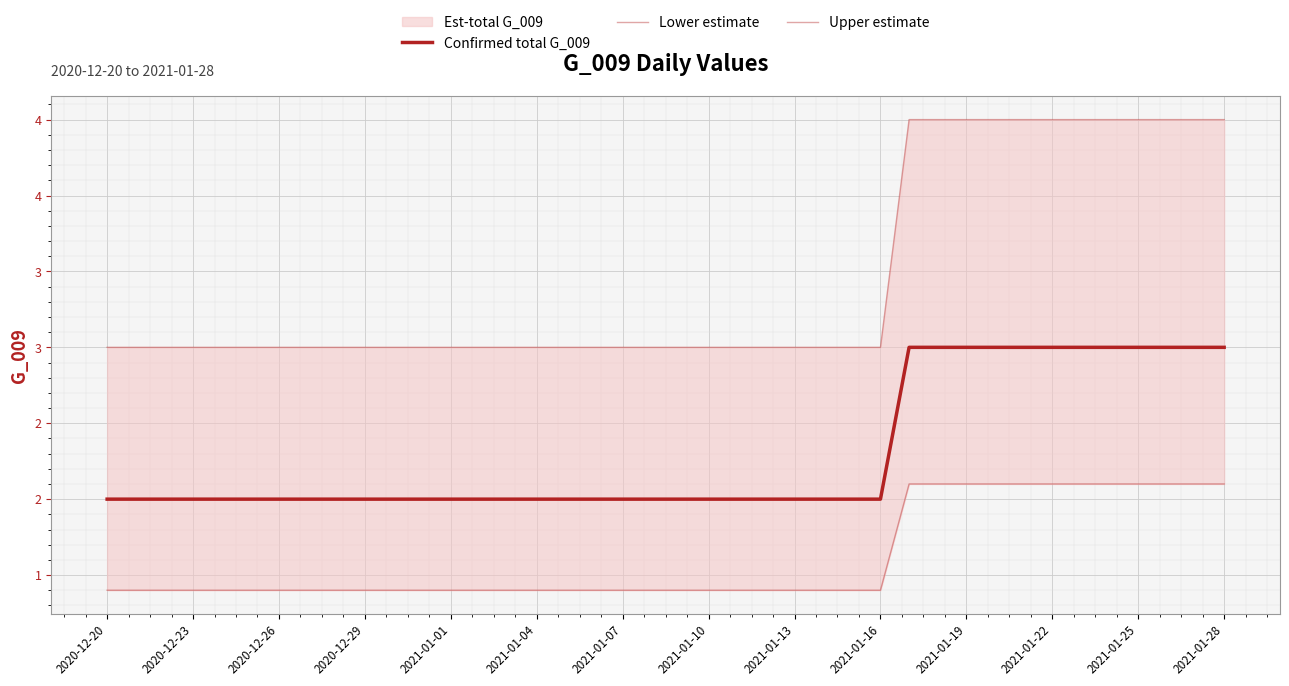

Which series changed the most between 27 and 32?

Upper estimate